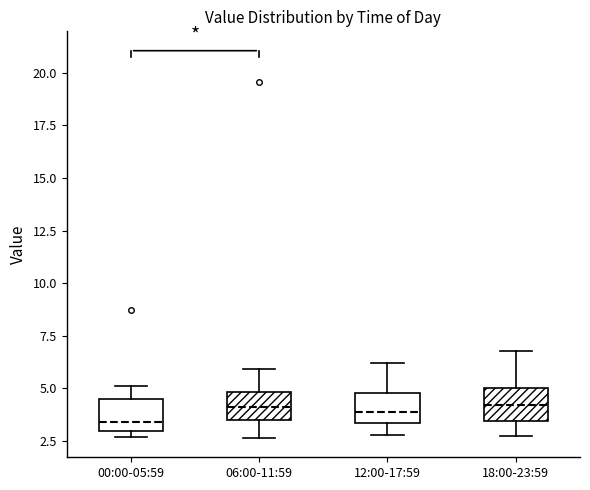

Where does the lower whisker of the box for 06:00-11:59 end on the y-axis? The values are not printed on the chart, so give them approximately, as read against the axis.

2.5